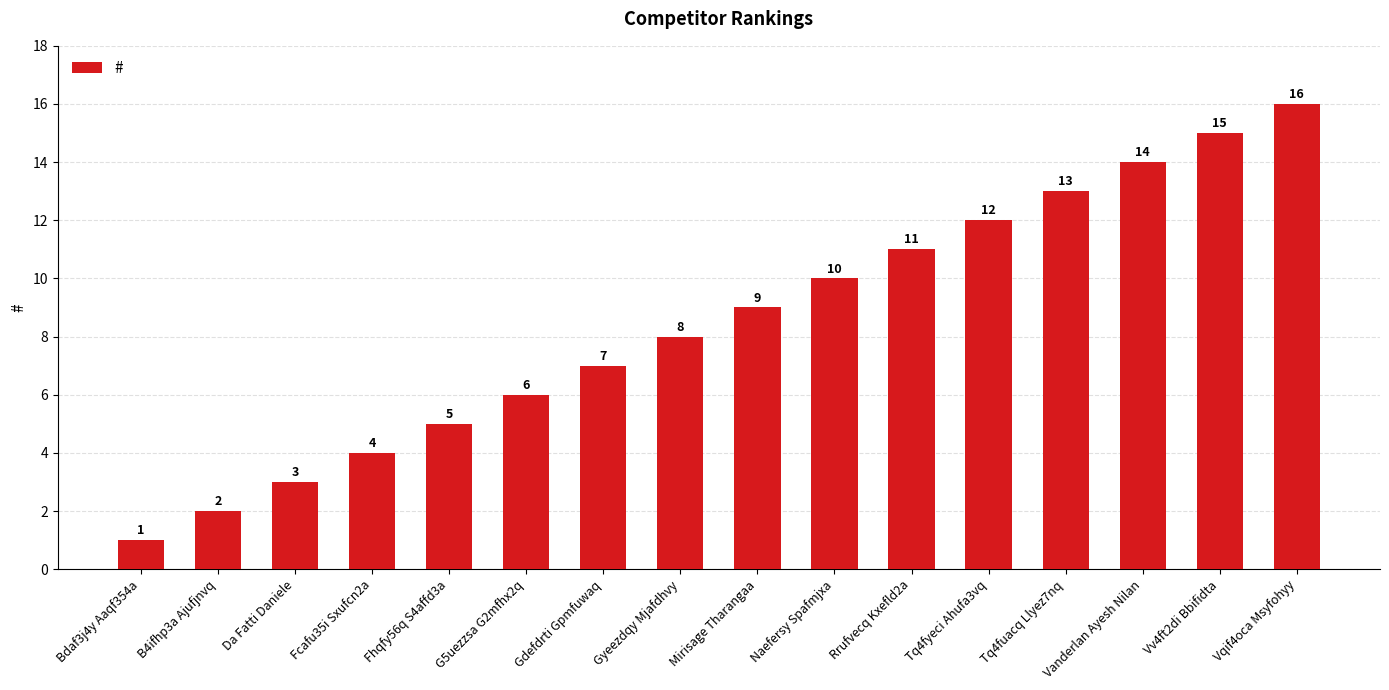

What is the difference between the values at Vqif4oca Msyfohyy and Tq4fuacq Llyez7nq?

3